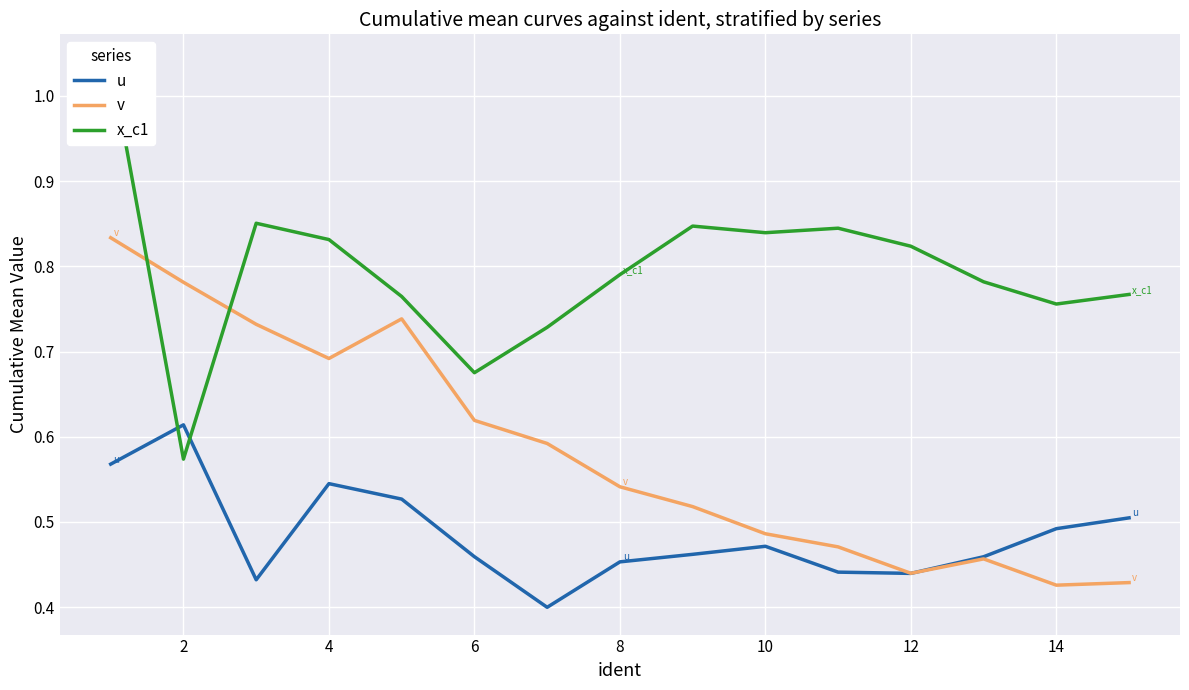

Is the value of x_c1 at 6 greater than the value of v at 4?

Yes